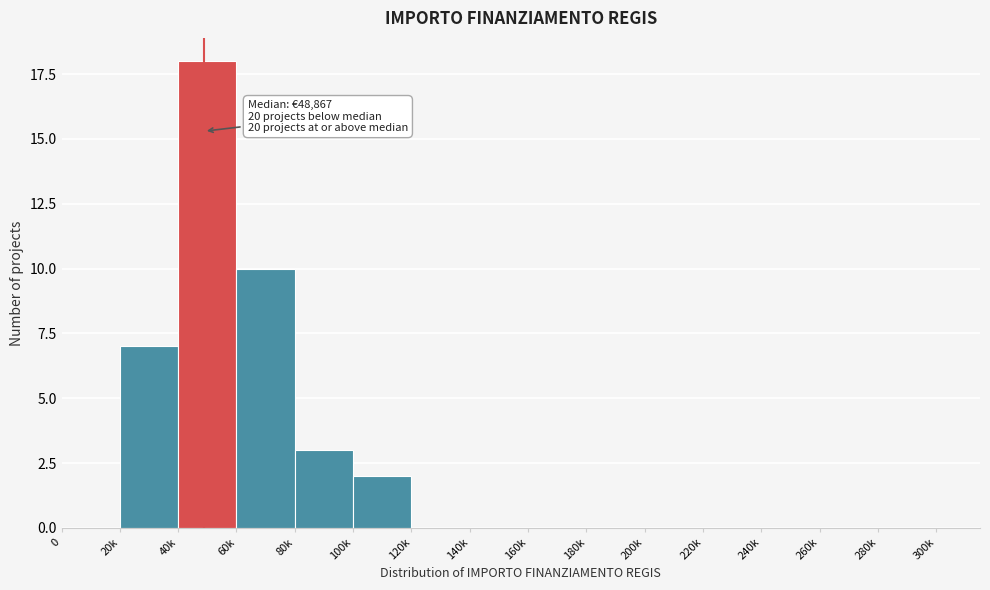

Reading left to right, extract all data points from this chart.

0=0	20k=7	40k=18	60k=10	80k=3	100k=2	120k=0	140k=0	160k=0	180k=0	200k=0	220k=0	240k=0	260k=0	280k=0